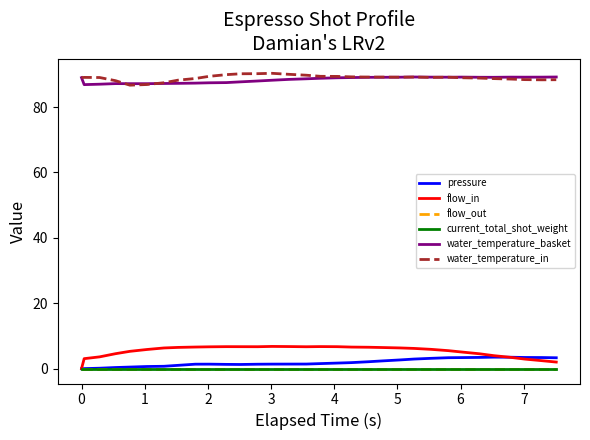

Does the chart display data point markers on the line(s)?

No